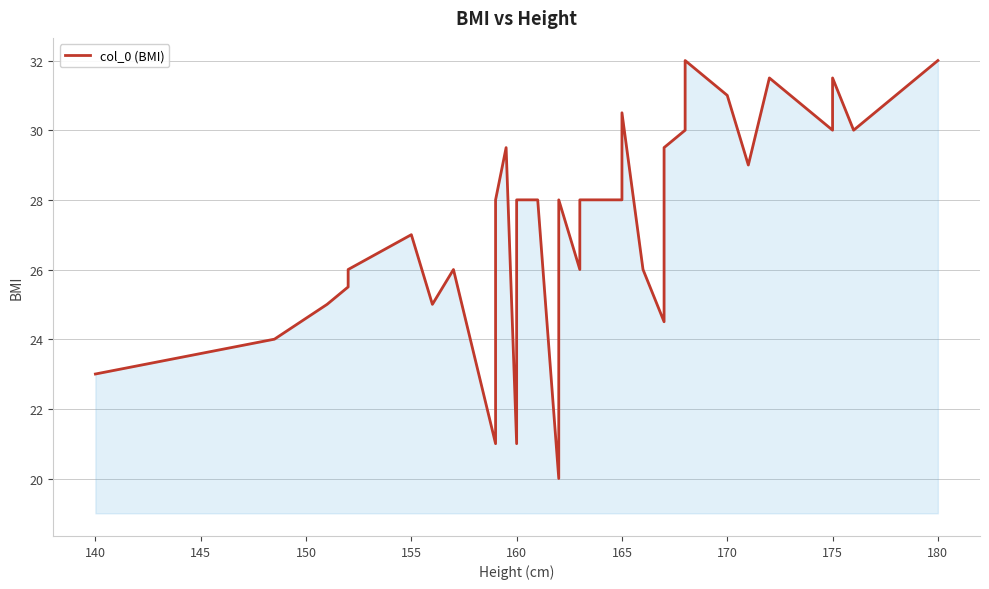

What is the sum of all values?

986.0